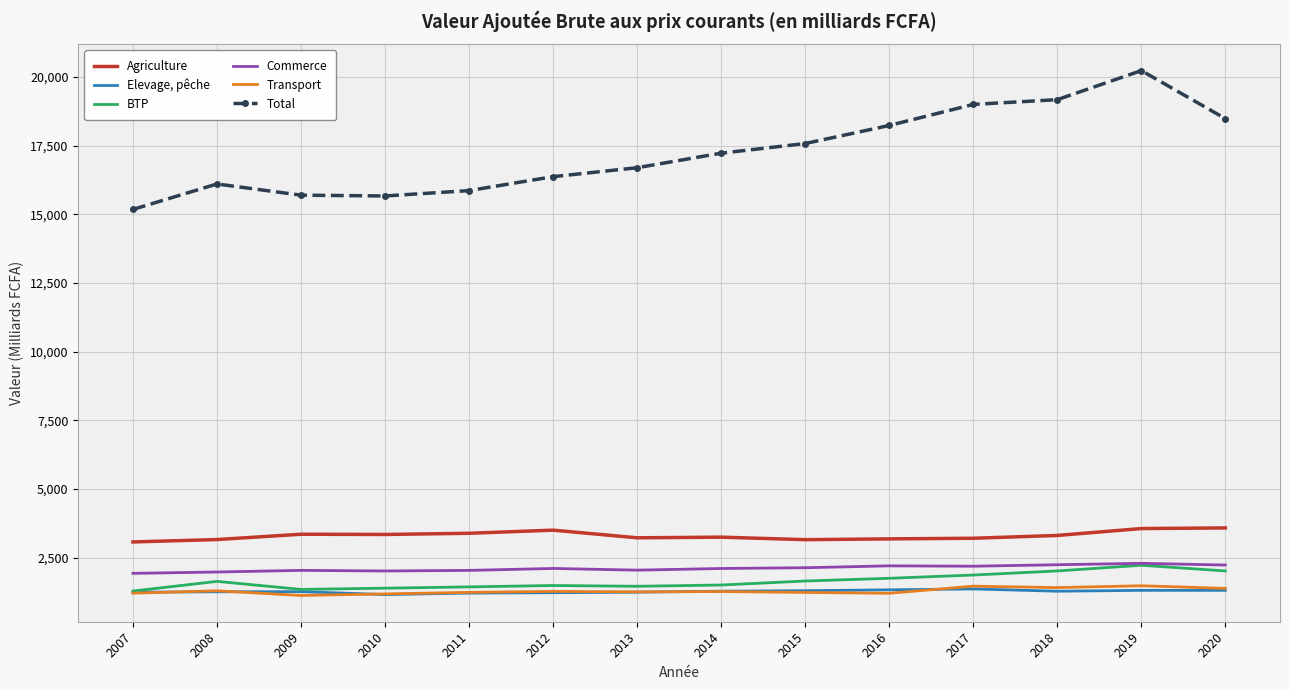

What is the spread (max minus min) of values at 2010?

14509.9